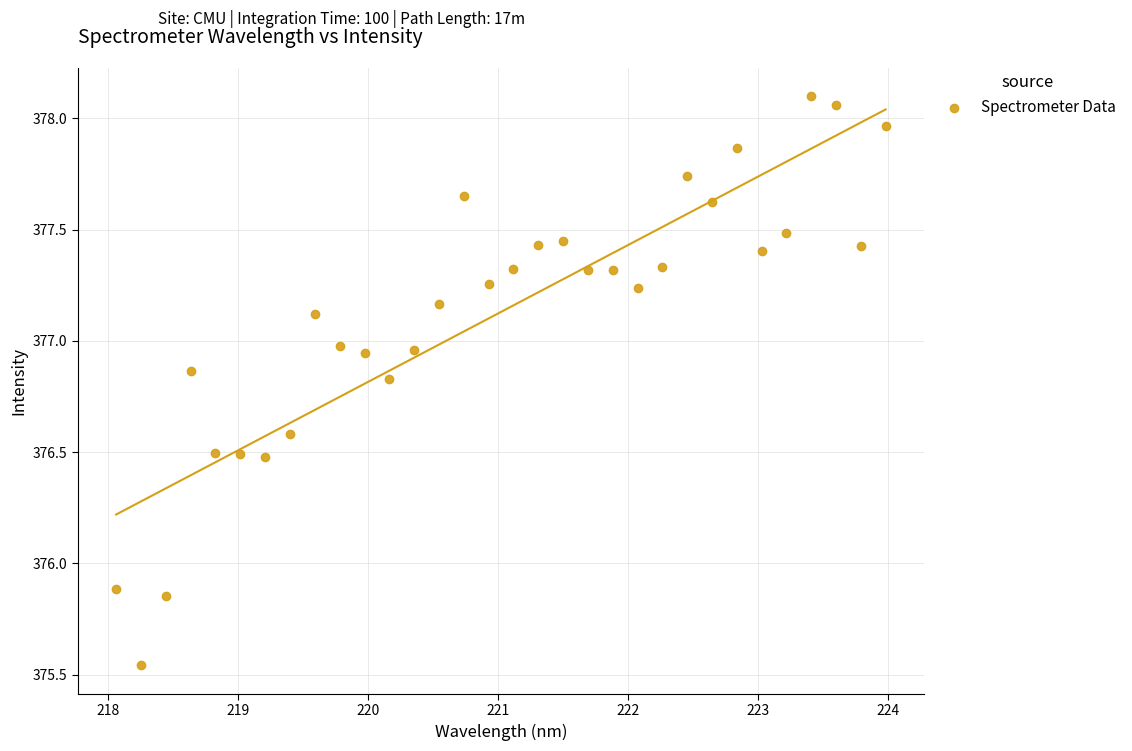

What is the range of X values (max minus min)?

5.9